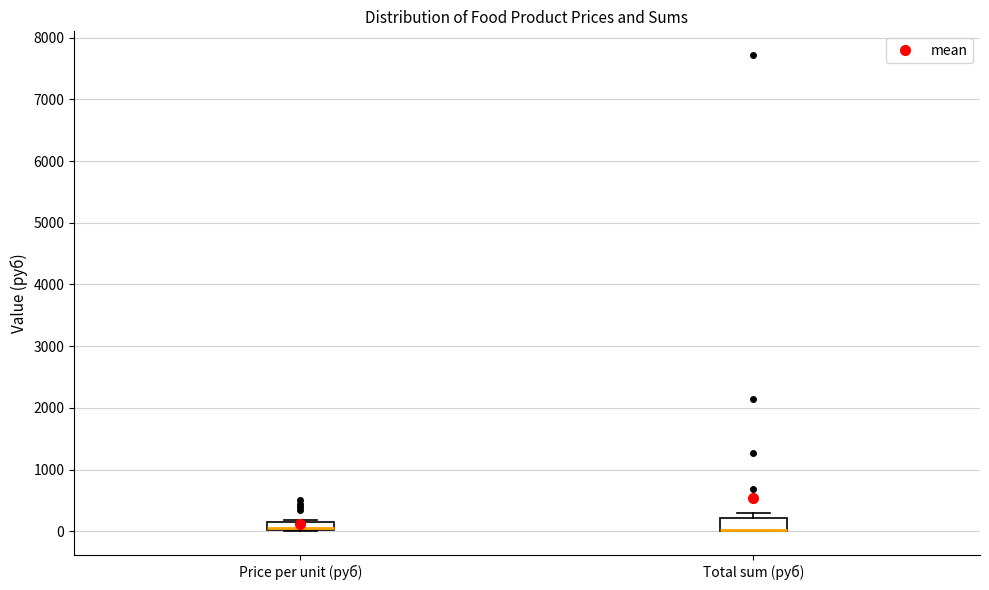

Where is the lower edge of the box for Price per unit (руб) on the y-axis? The values are not printed on the chart, so give them approximately, as read against the axis.

0